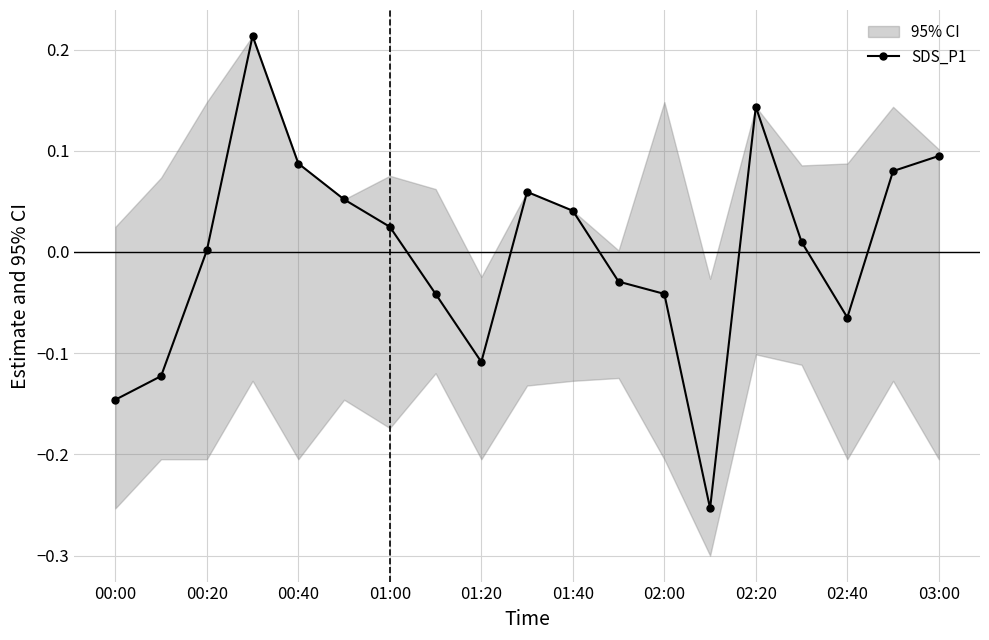

How many interior local valleys does the SDS_P1 series have?

3